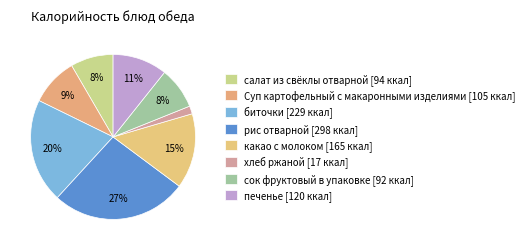

Is there a majority slice in this chart?

No